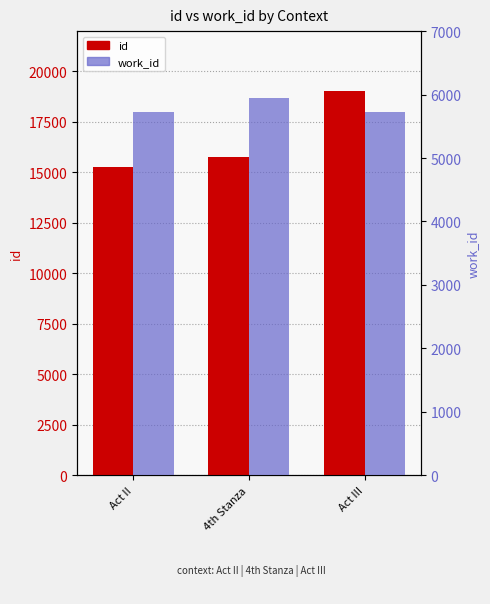

At how many categories does at least one series exceed 18074?

1